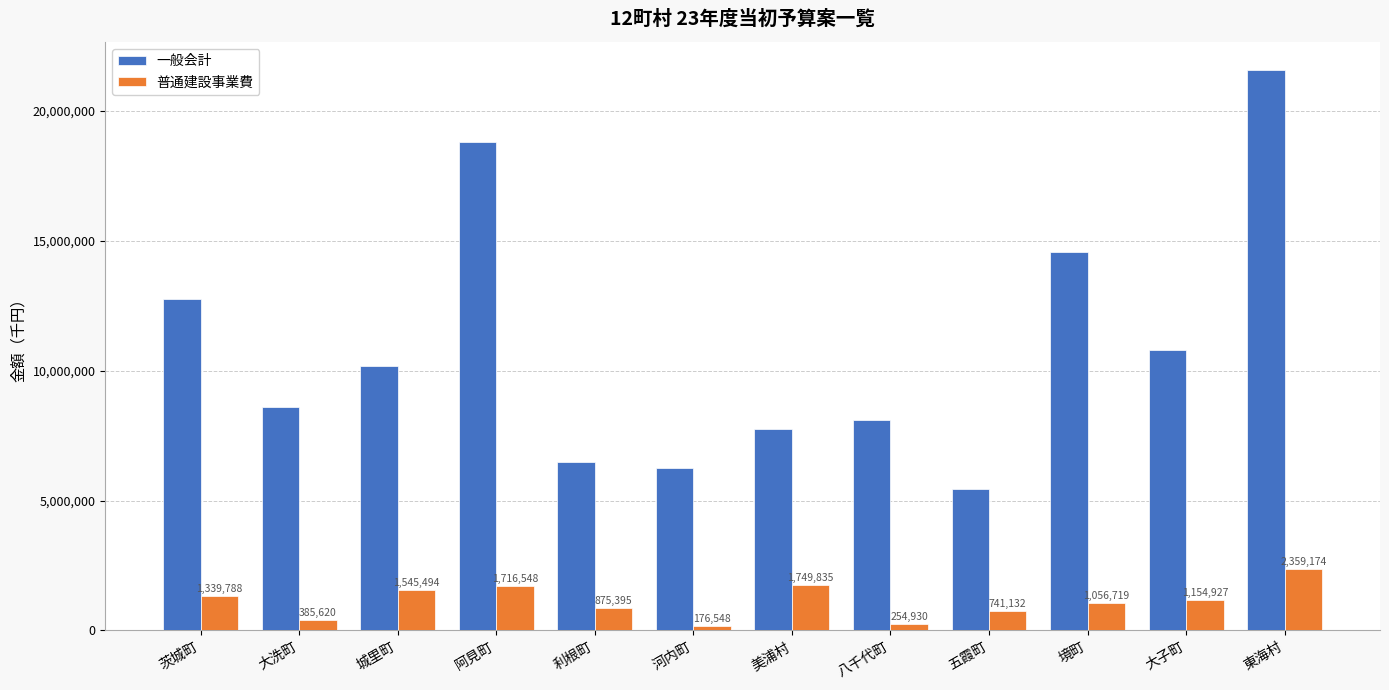

True or false: 一般会計 has a value of 6055762 at 大子町.

False